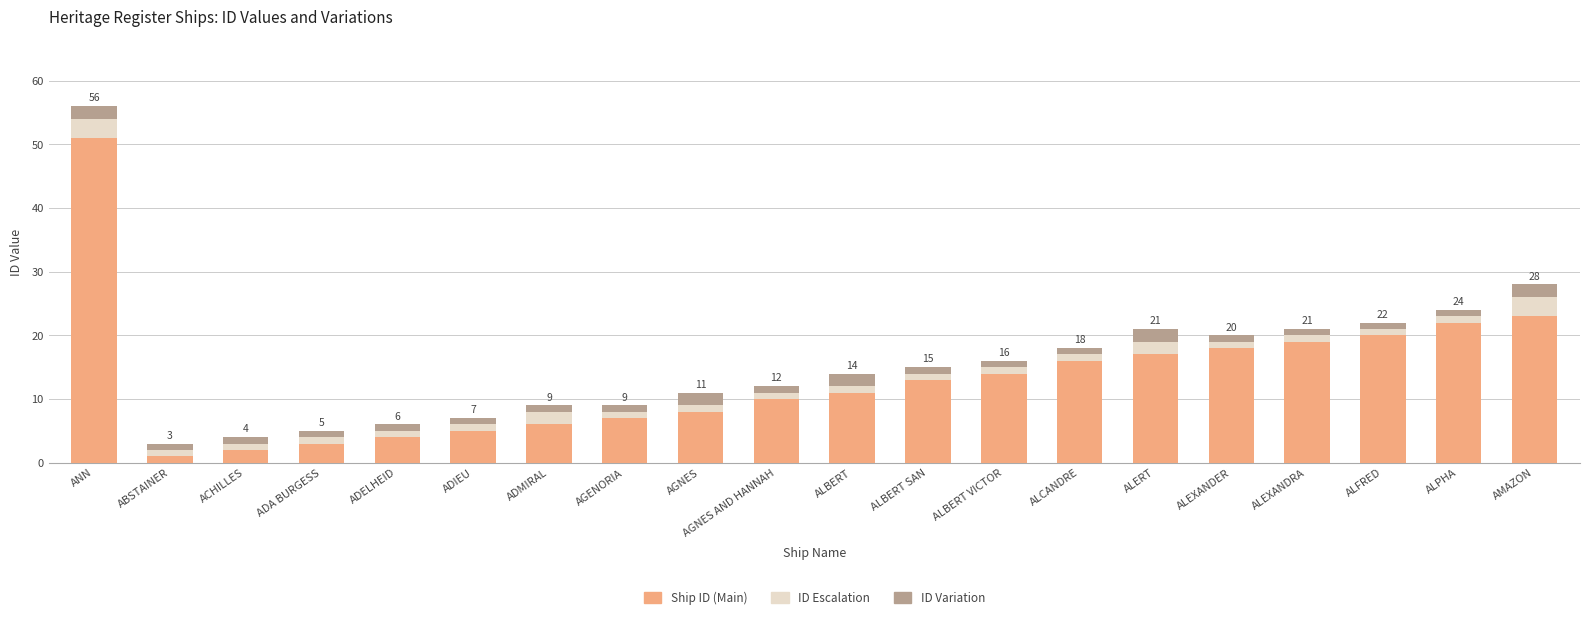

Which category has the highest value in the Ship ID (Main) series?

ANN